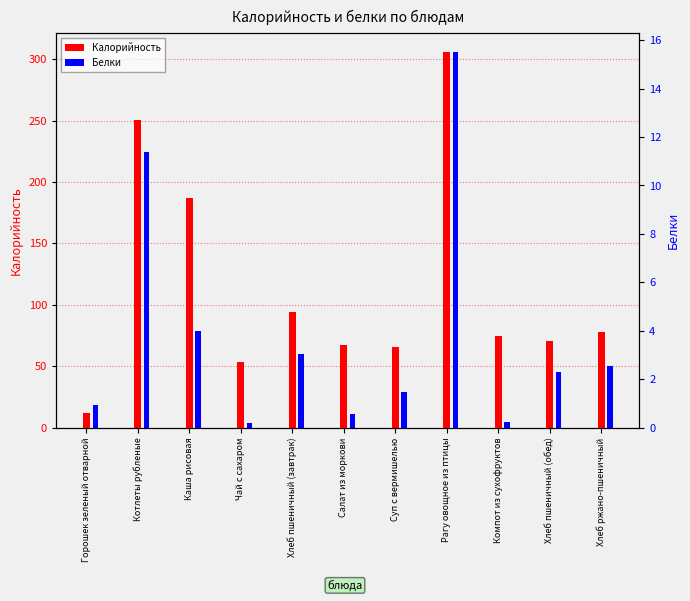

At which category is the sum across all series the highest?

Рагу овощное из птицы